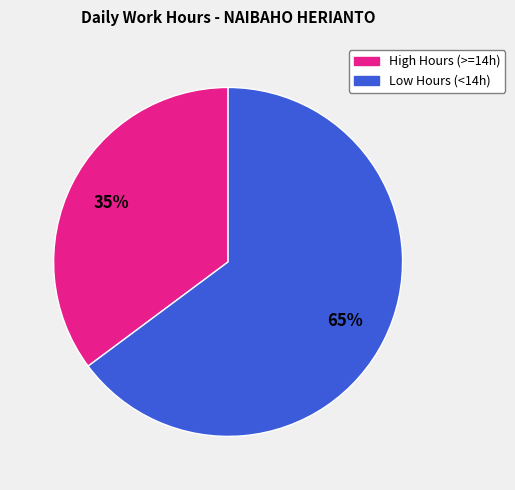

To the nearest percent, what is the average slice percentage?

50%